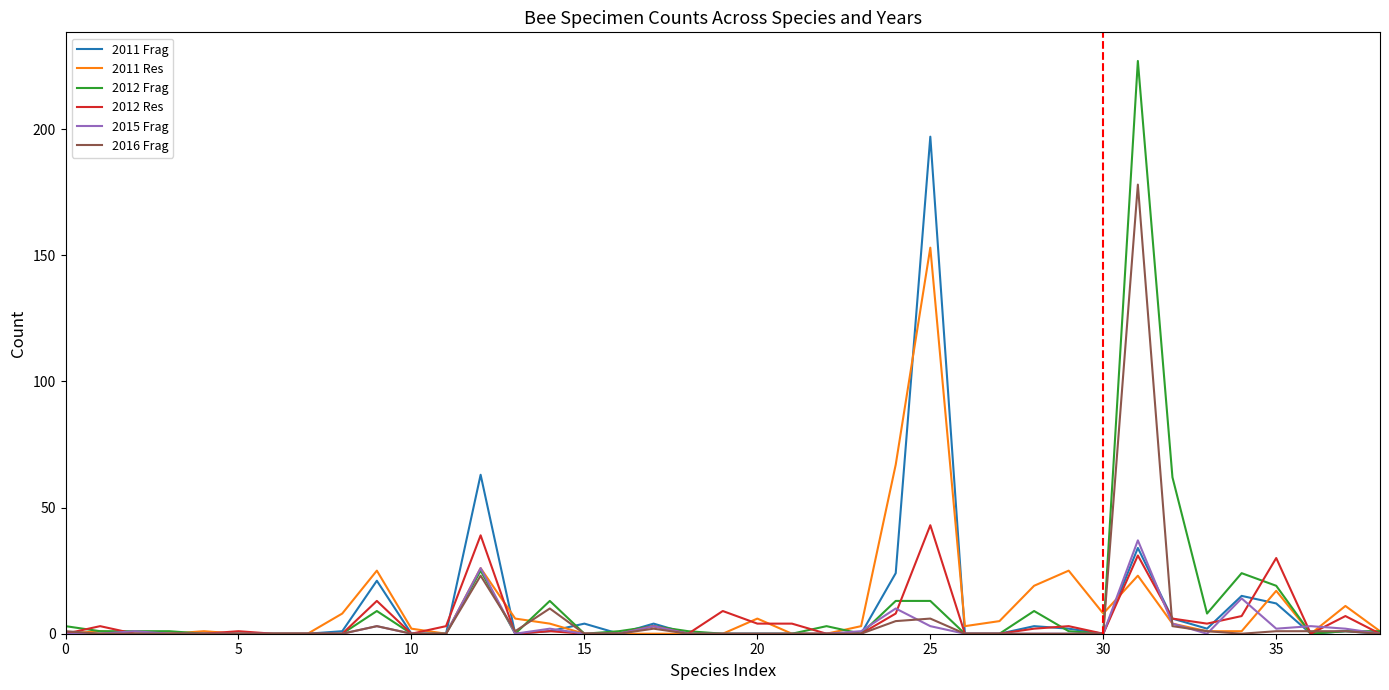

Which series has the widest spread of values?

2012 Frag